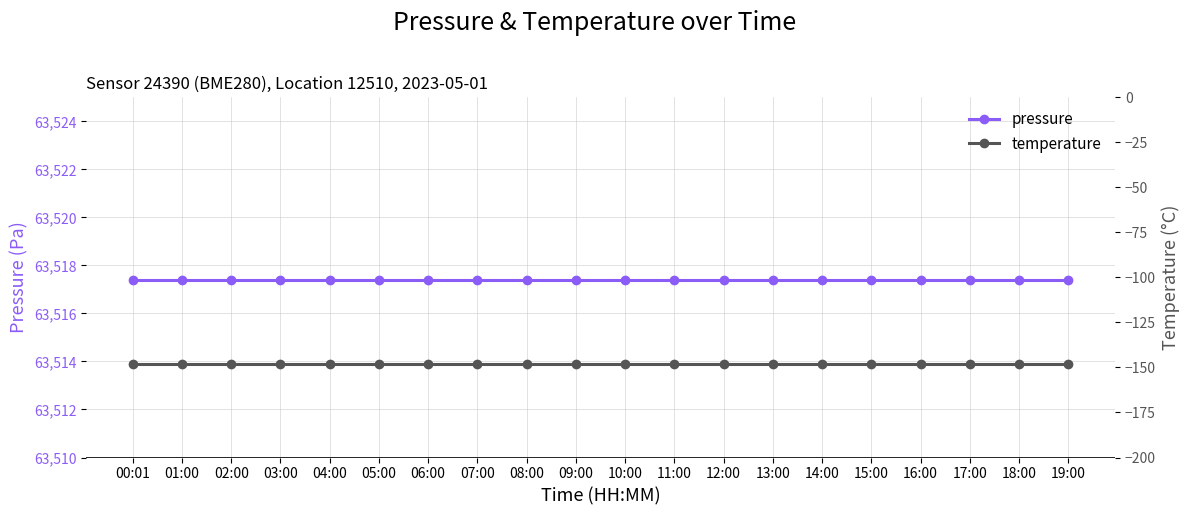

What is the sum of all pressure values?

1270348.2